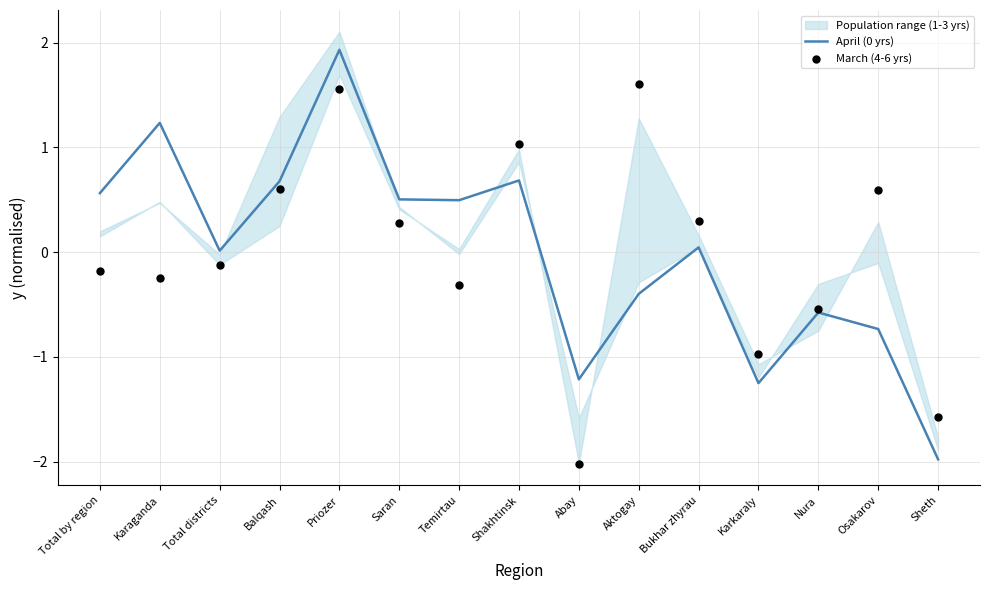

Which series has the widest spread of Y values?

April (0 yrs)